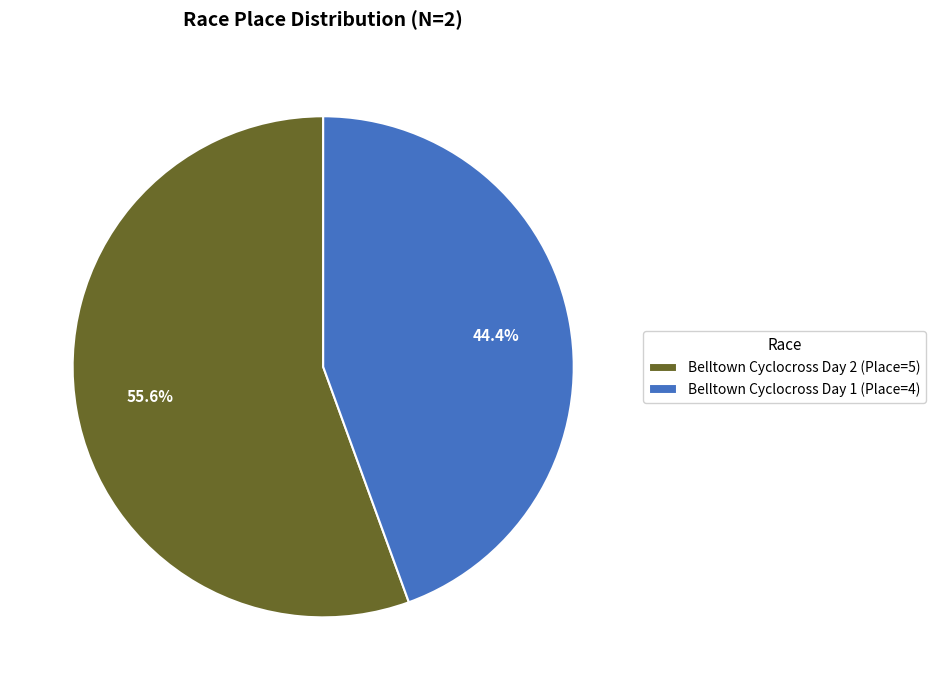

Do Belltown Cyclocross Day 1 and Belltown Cyclocross Day 2 together represent more than half of the pie?

Yes